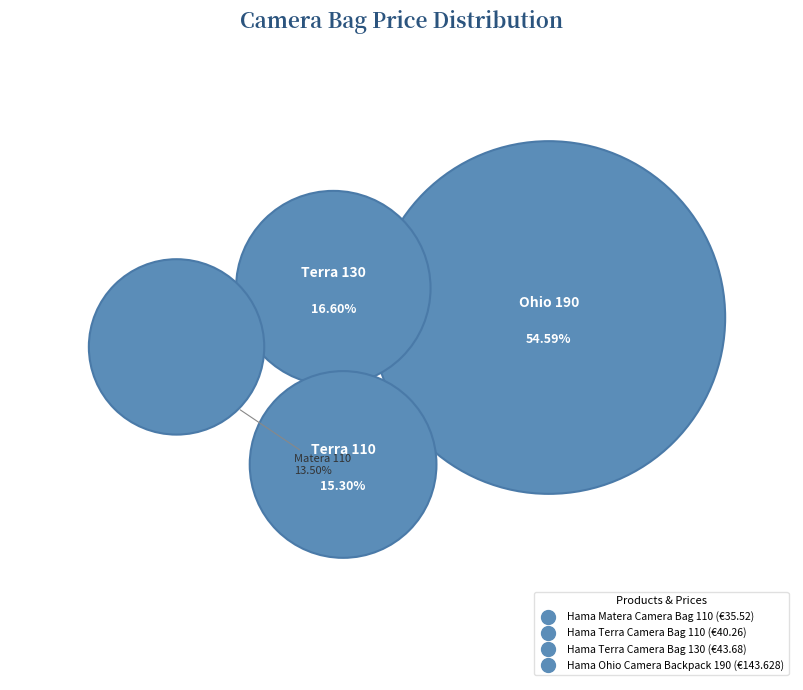

Which has a higher value, Hama Ohio Camera Backpack 190 or Hama Matera Camera Bag 110?

Hama Ohio Camera Backpack 190